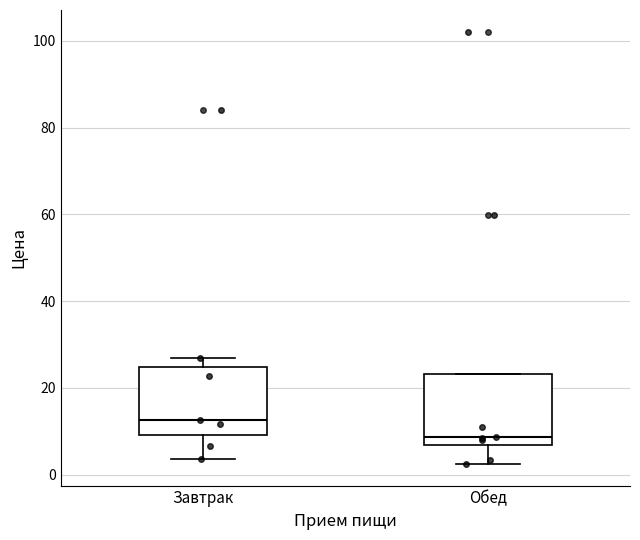

Reading left to right, read every box against the y-axis: the position of its median line, the range the box covers, and the ends of its whiskers. The values are not printed on the chart, so give them approximately, as read against the axis.

Завтрак: median 12, box 10 to 24, whiskers 4 to 26
Обед: median 8, box 6 to 24, whiskers 2 to 24